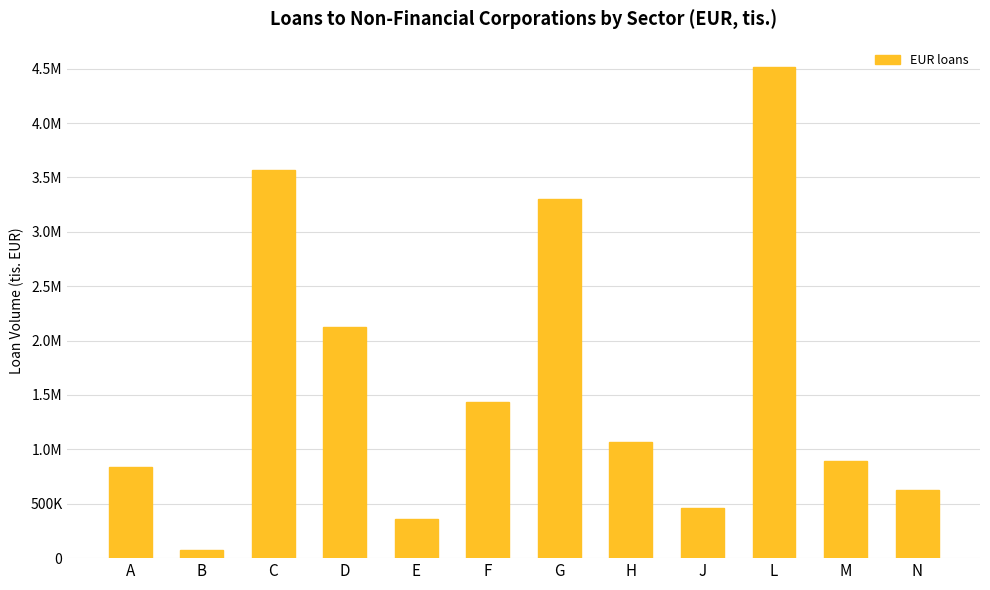

Does the chart contain any negative values?

No